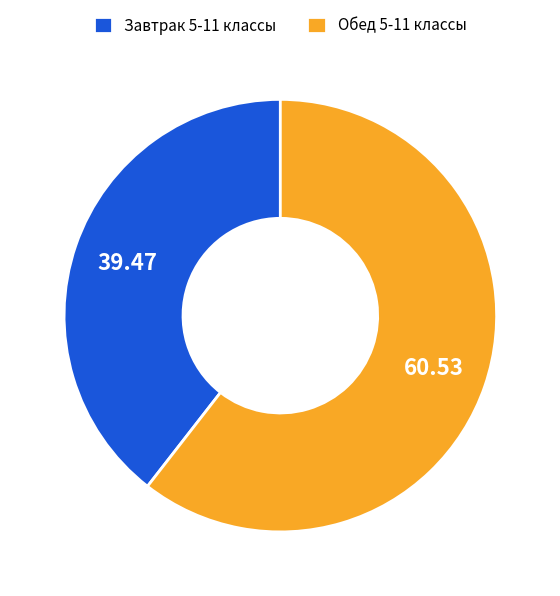

Does Завтрак 5-11 классы represent more than half of the total?

No